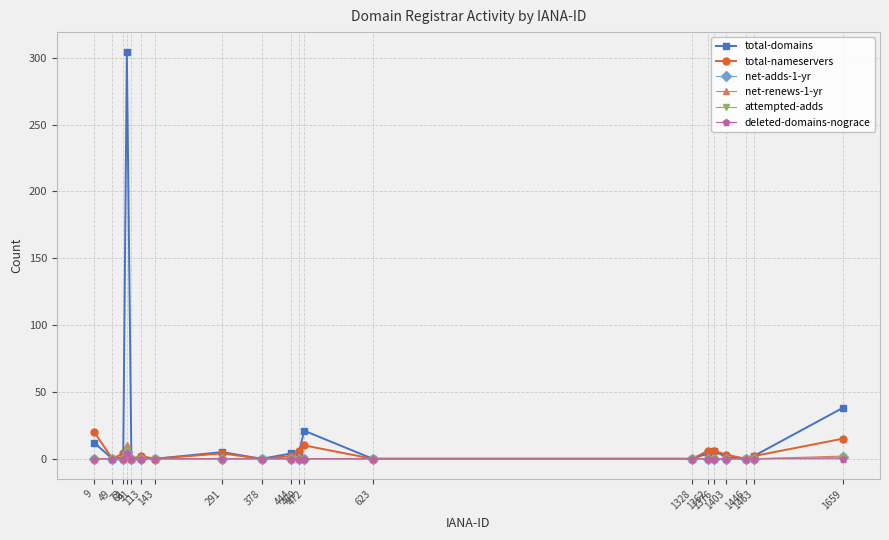

How many values in the deleted-domains-nograce series exceed 0?

1